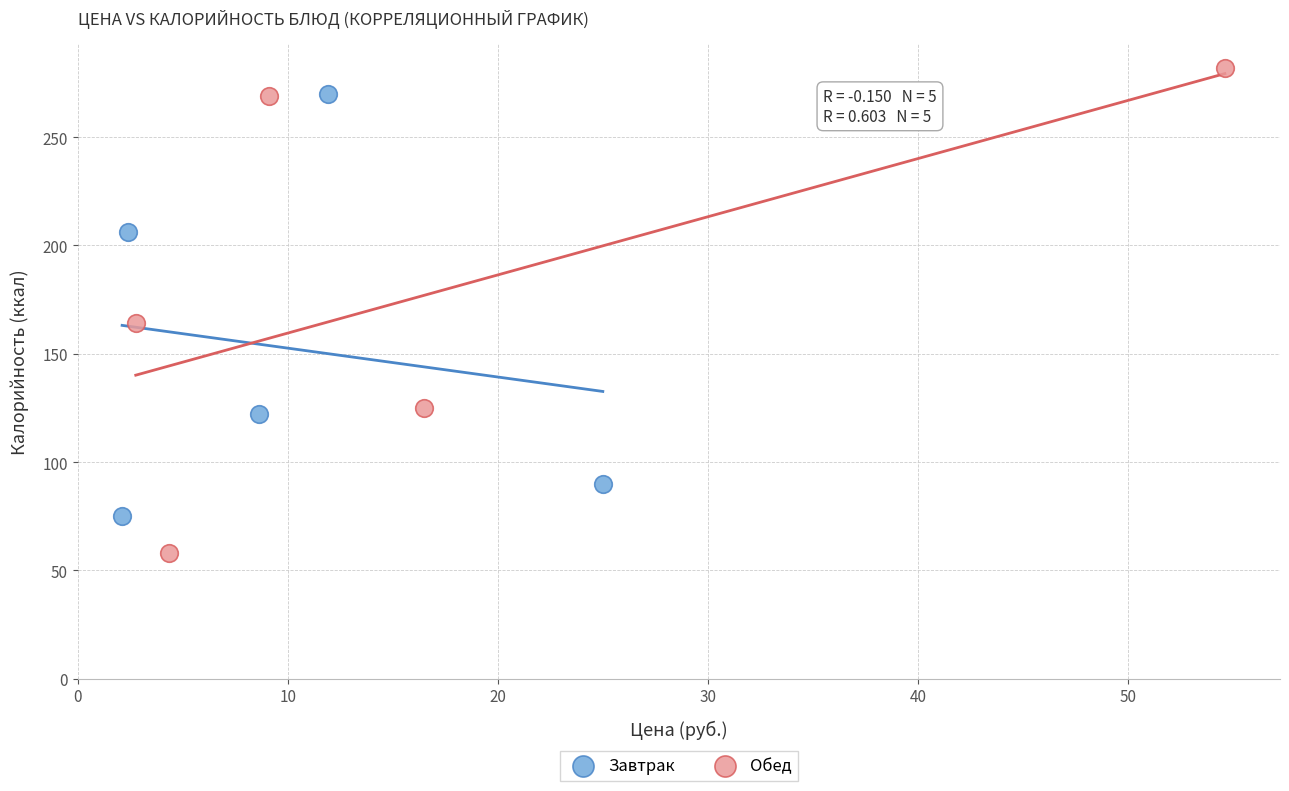

Which series contains the highest Y value?

Обед